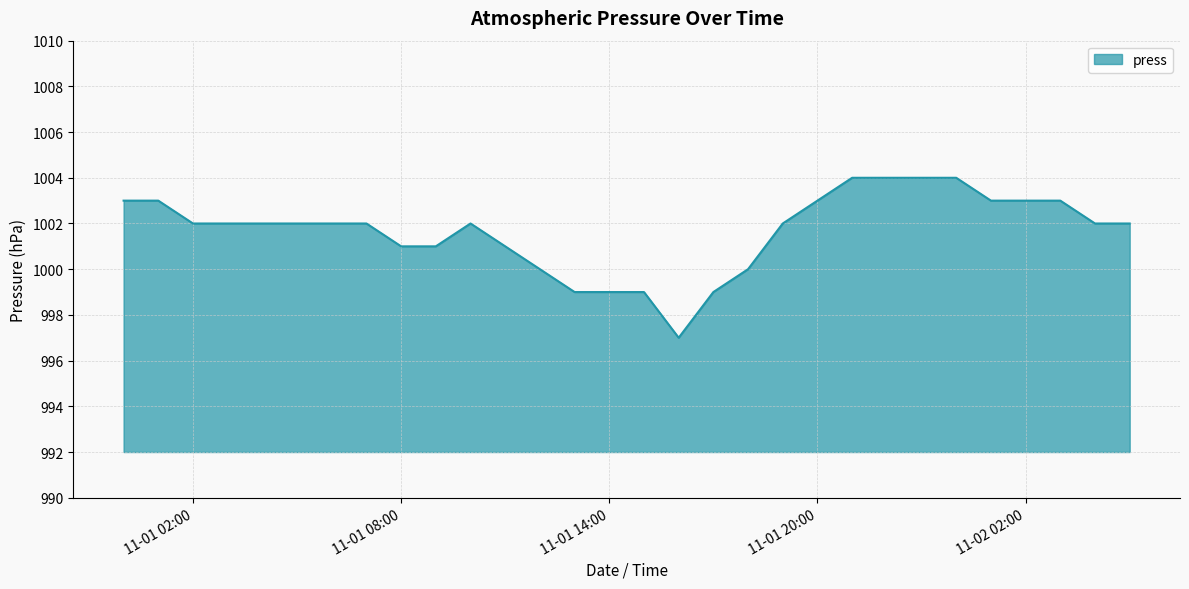

What is the difference between the maximum and minimum values?

7